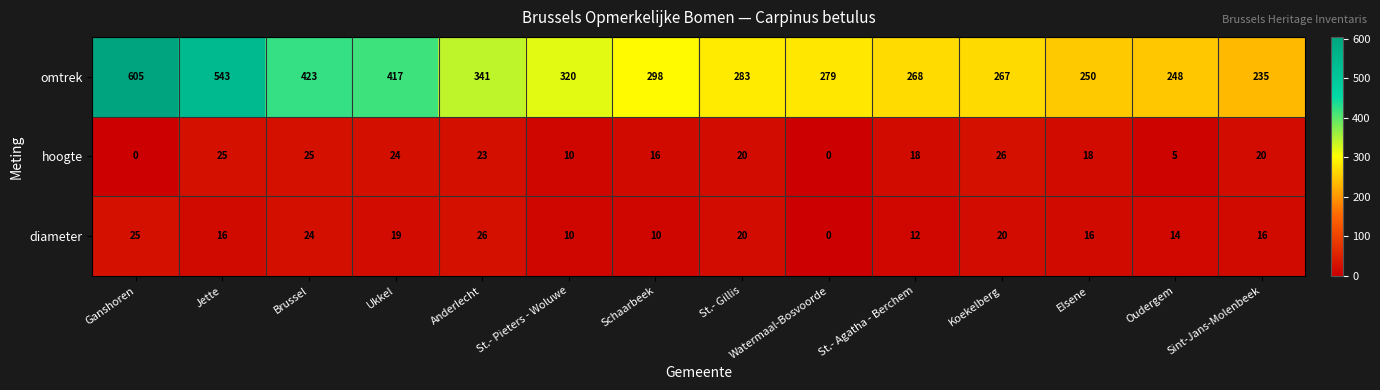

Count the number of data series in this chart.

3